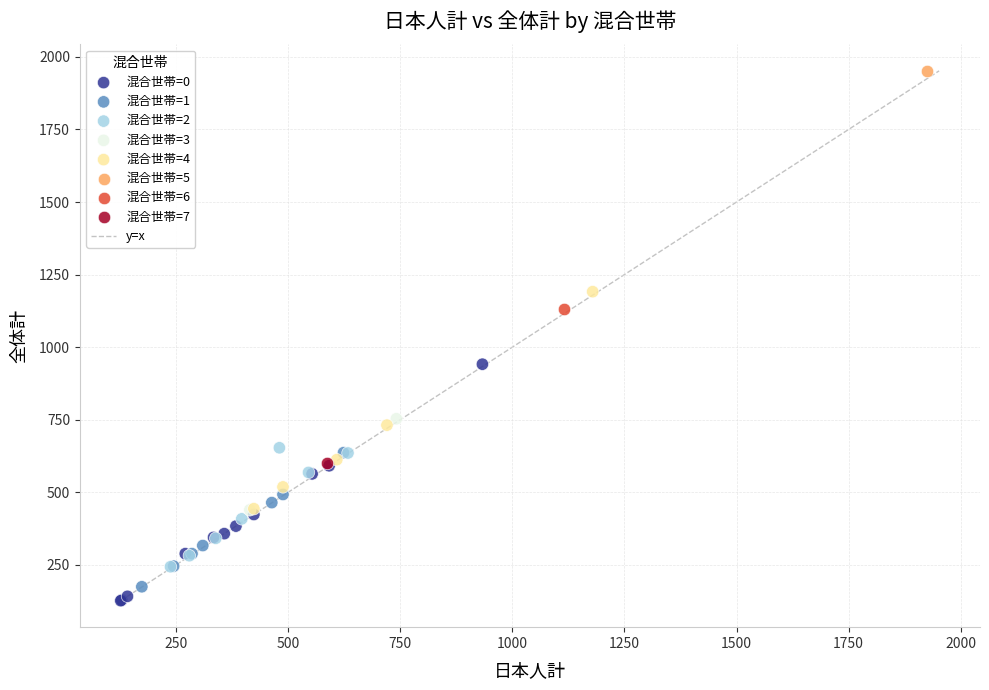

Which series reaches the minimum Y coordinate?

混合世帯=0